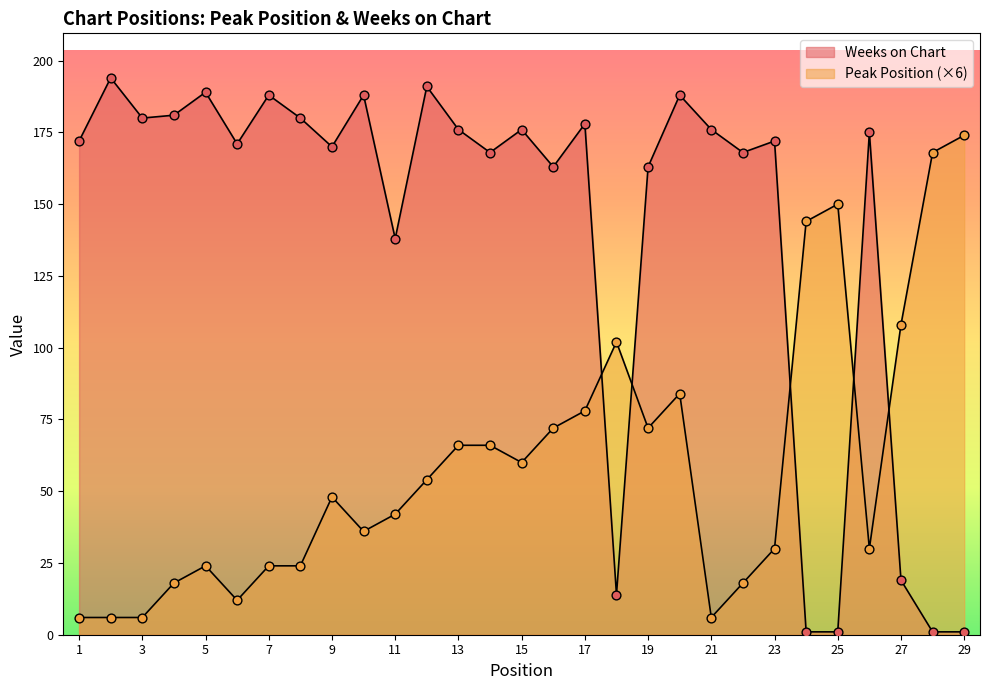

What are all the series names shown in the legend?

Peak Position, Weeks on Chart